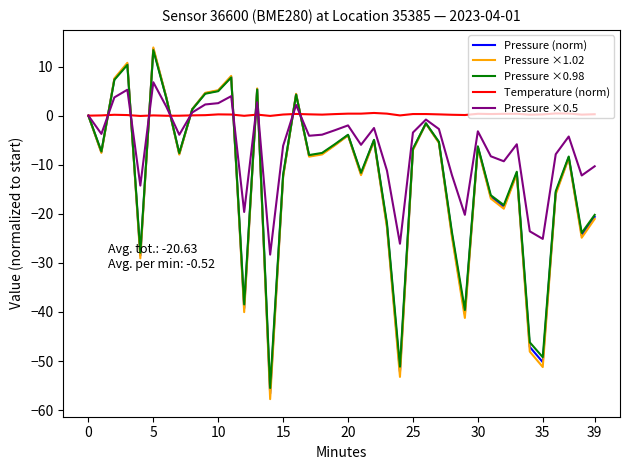

How many lines are shown in the chart?

5